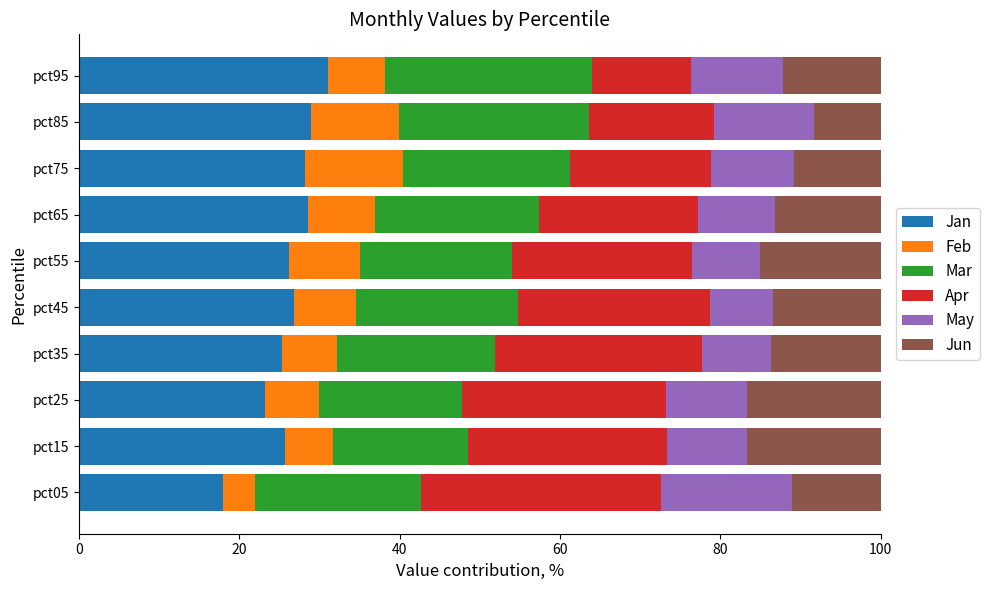

At which label does Jan reach its peak?

pct95